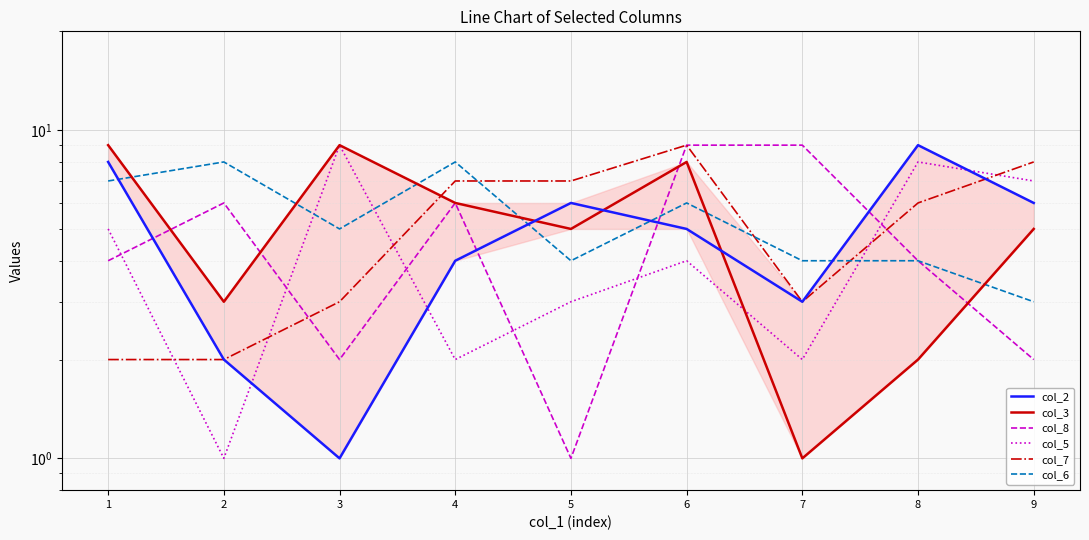

Which series has the widest spread of values?

col_2